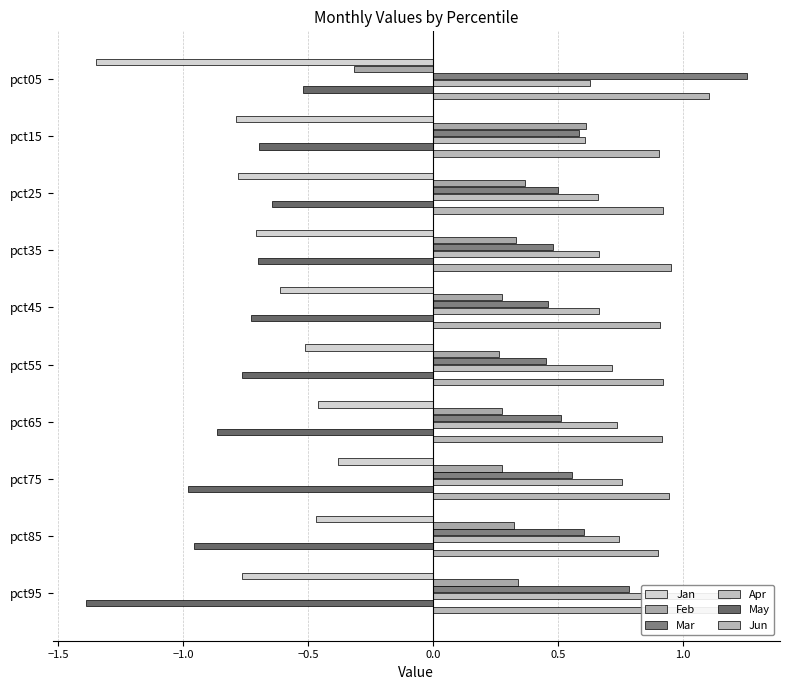

What position from the left is 0.5?

6